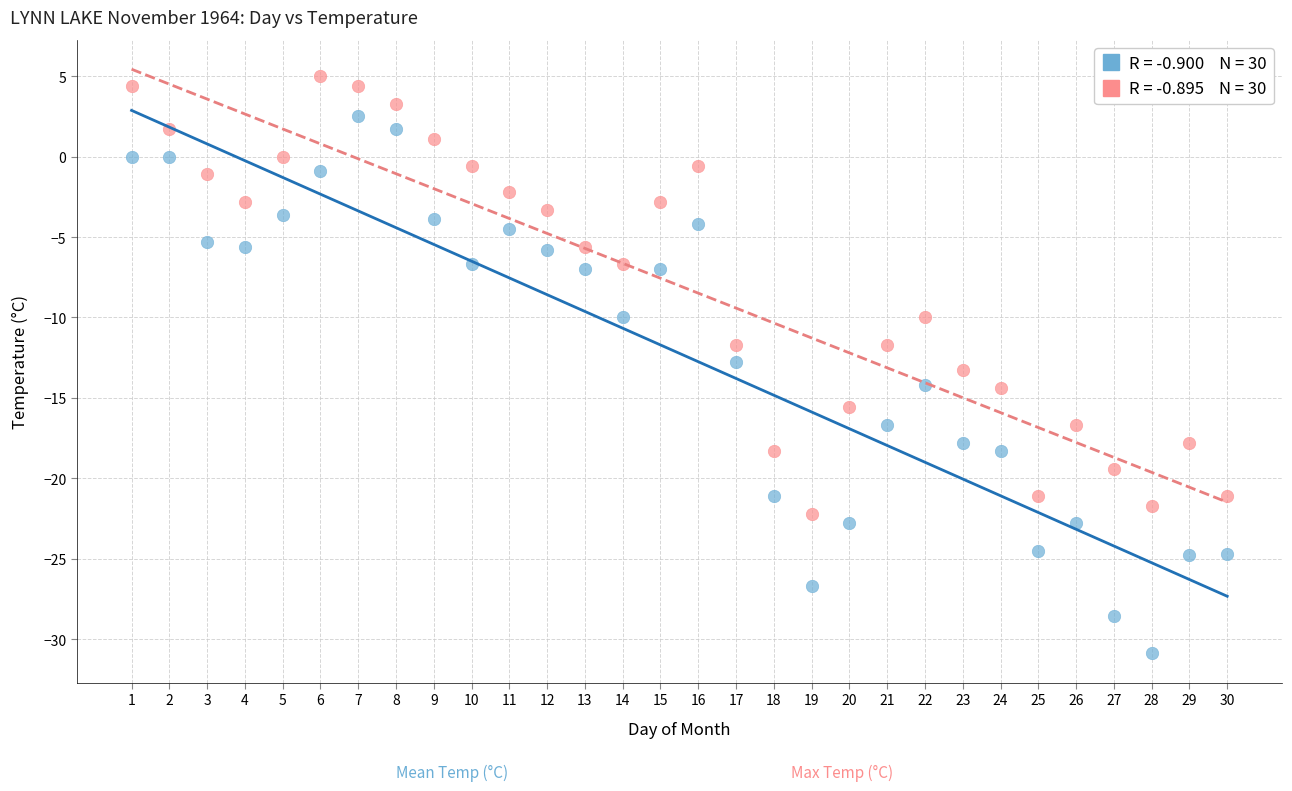

Across all data points, what is the range of X values (max minus min)?

29.0